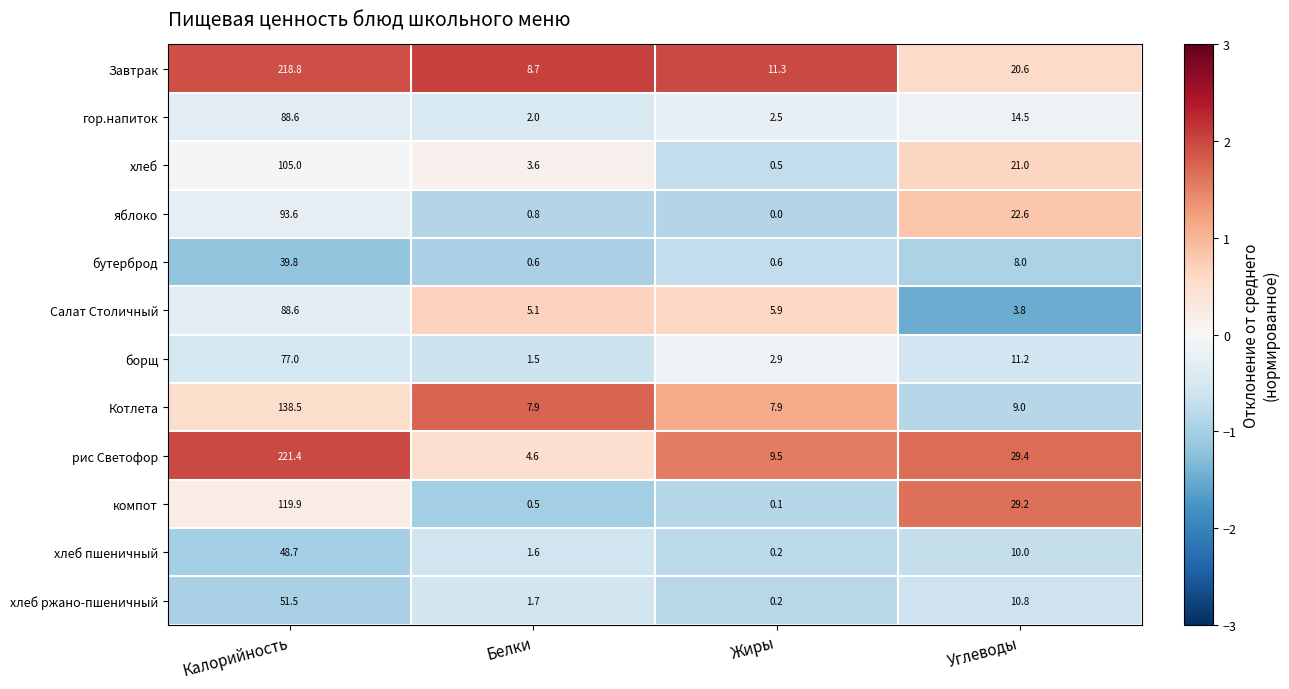

Is it true that Завтрак equals 18.9 at Жиры?

False